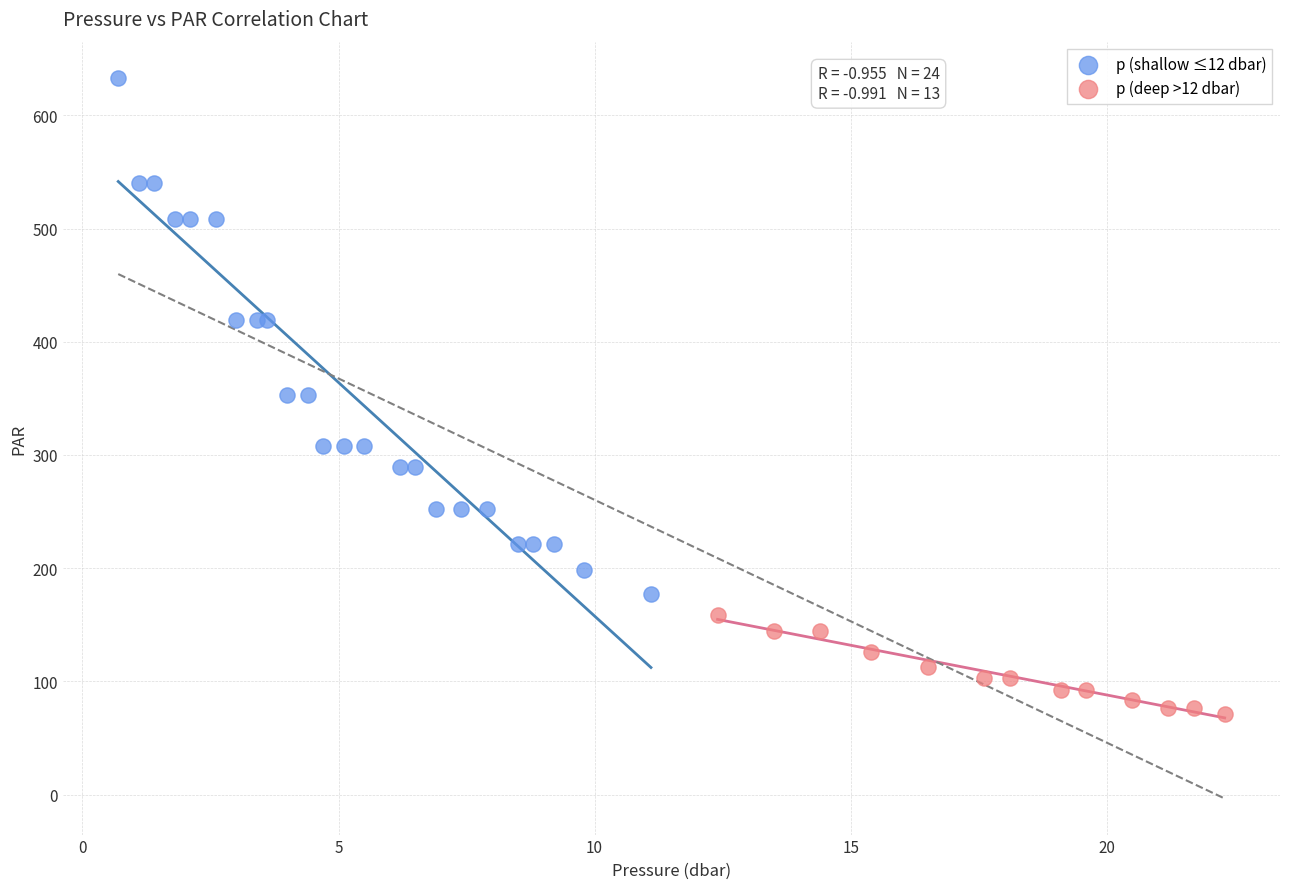

Which series has the largest Y range (max minus min)?

p (shallow ≤12 dbar)